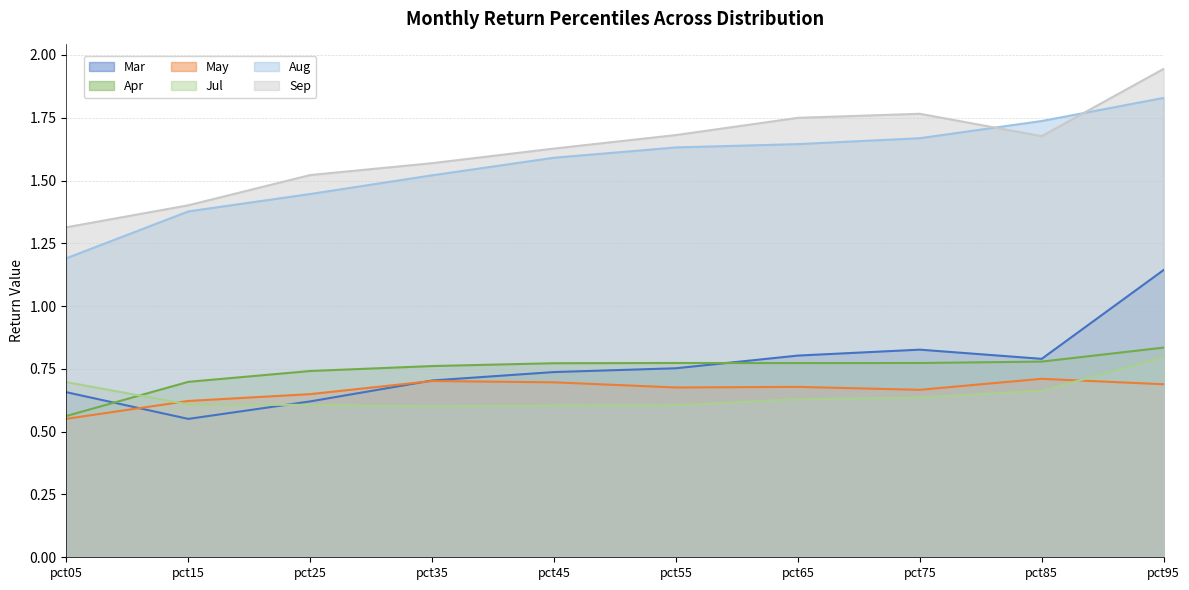

List the labels in order of Sep value, smallest first.

pct05, pct15, pct25, pct35, pct45, pct85, pct55, pct65, pct75, pct95